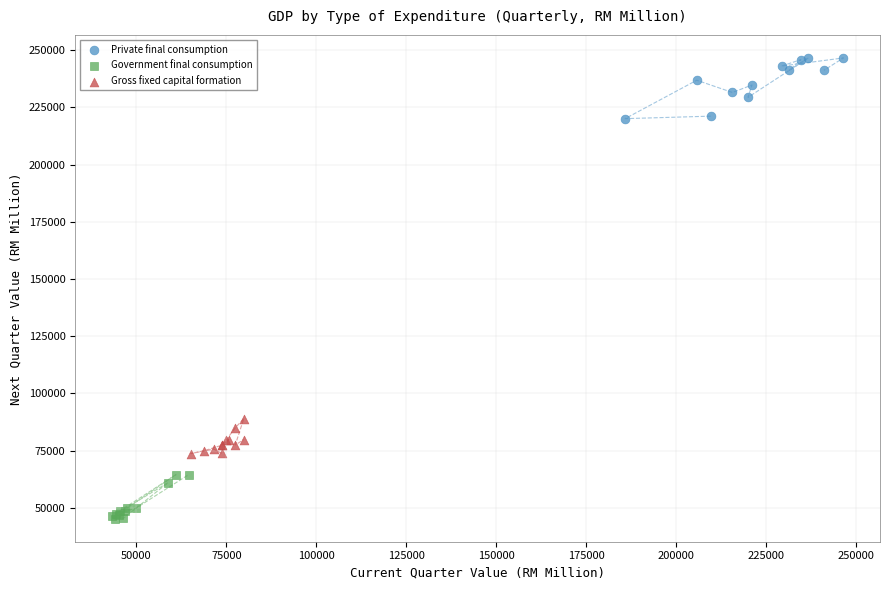

Which series reaches the maximum Y coordinate?

Private final consumption